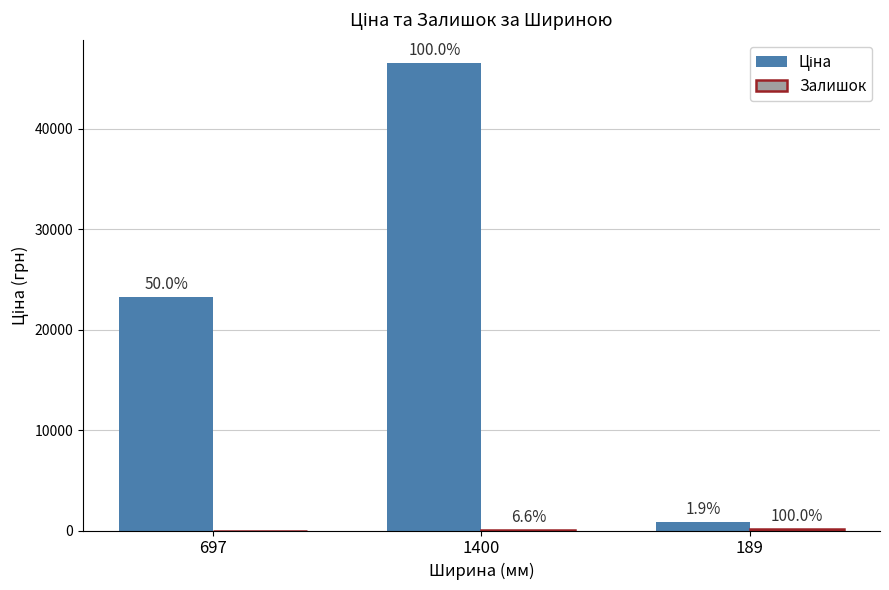

Are the bars grouped side by side (vs. stacked)?

Yes